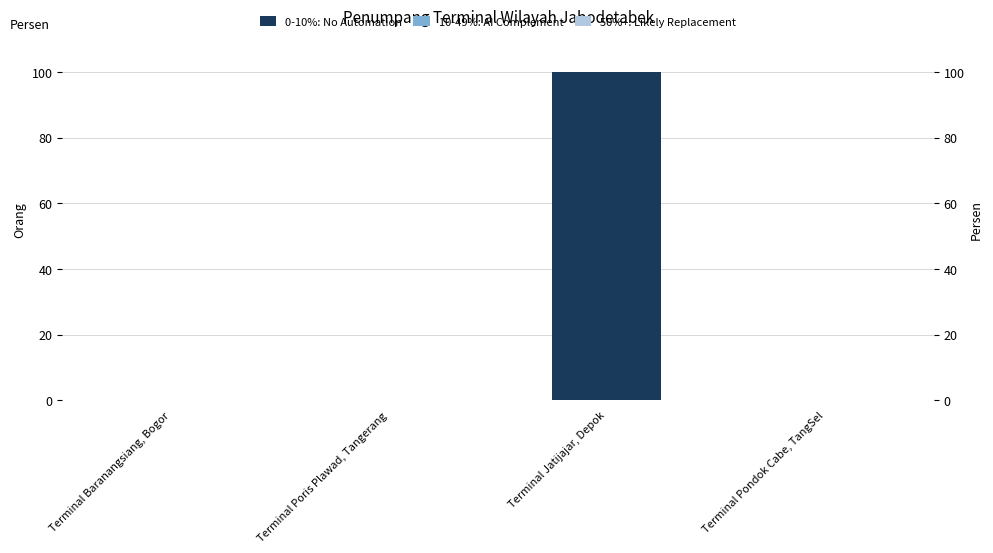

What is the label of the 3rd bar from the left?

Terminal Jatijajar, Depok